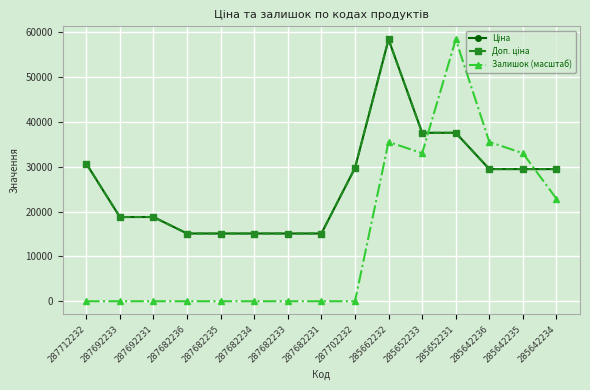

Where is Ціна nearest to the value 36773?

285652233